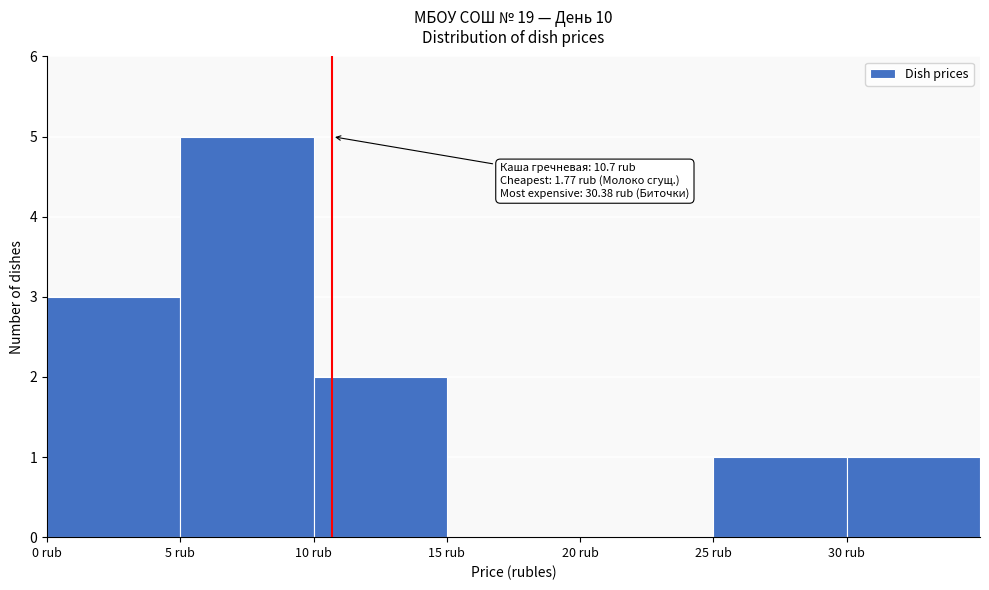

Which range on the x-axis has the tallest bar?

5 to 10